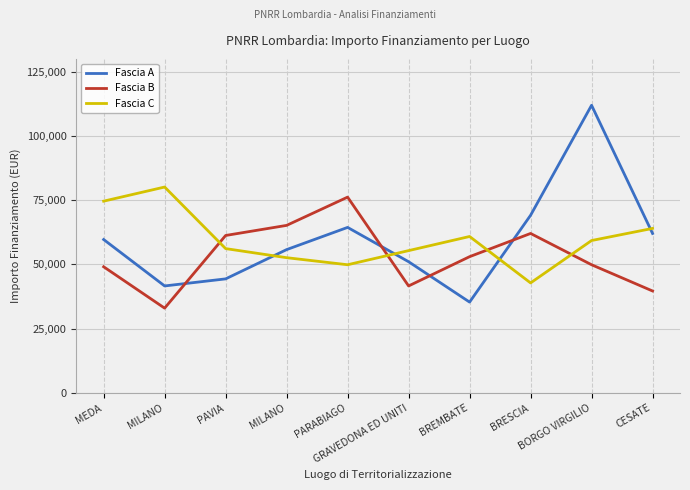

What are all the series names shown in the legend?

Fascia A, Fascia B, Fascia C